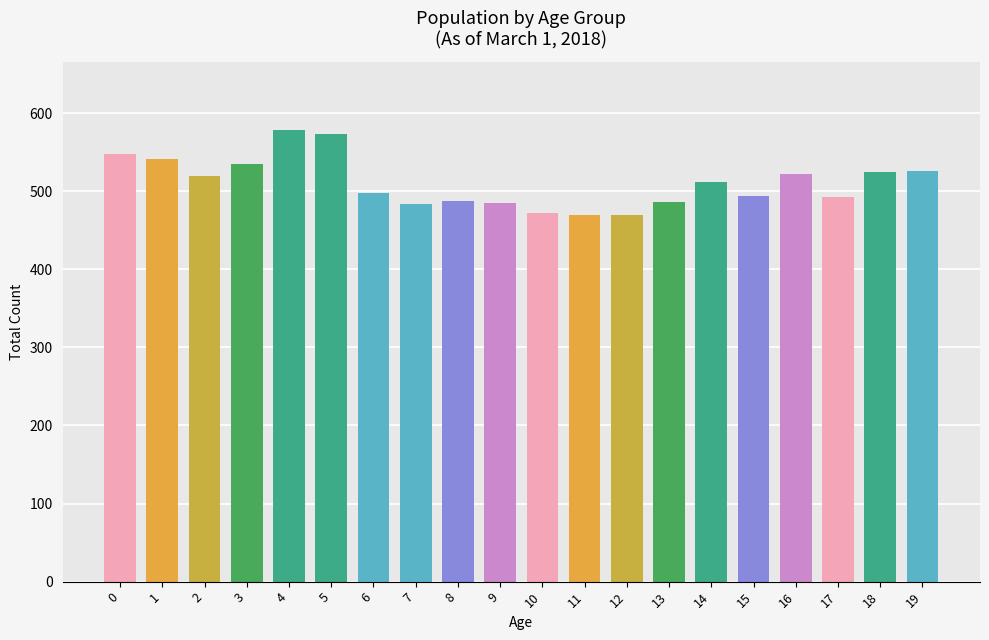

Are the bars grouped side by side (vs. stacked)?

No